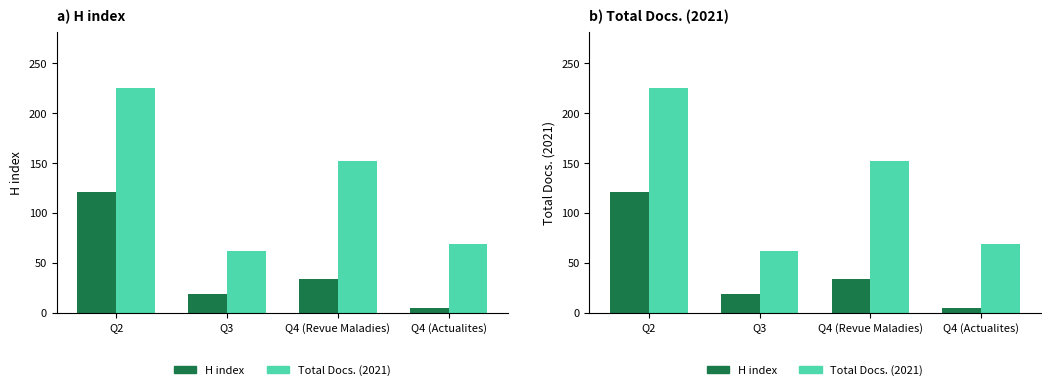

Rank the series by their average value, from highest to lowest.

Total Docs. (2021), H index